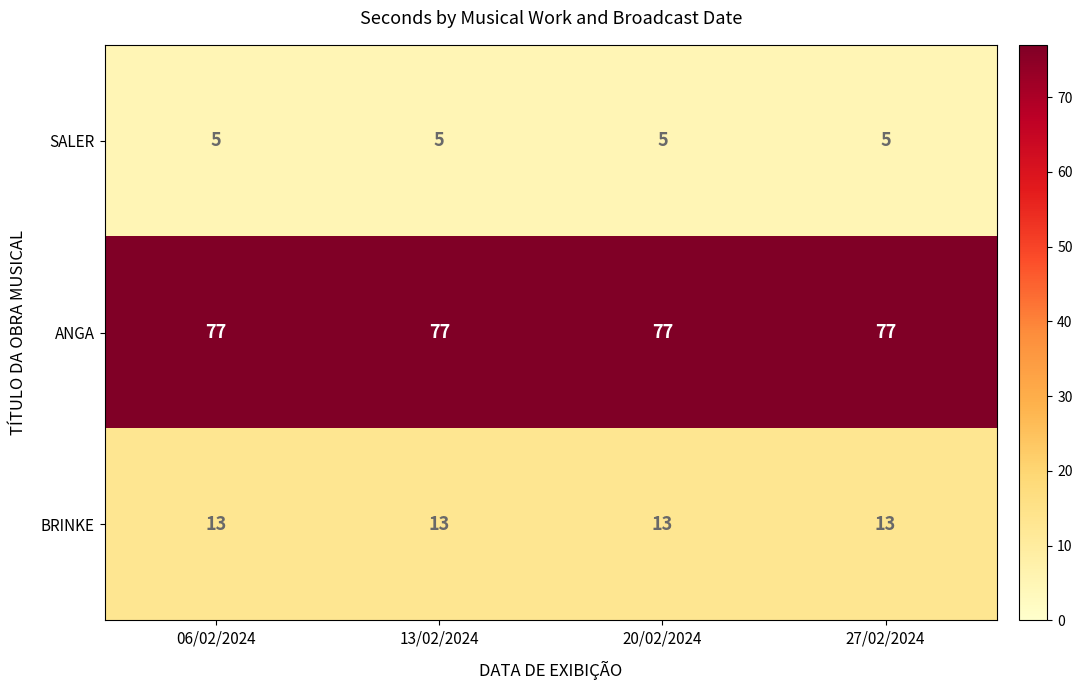

Read the SALER value at 13/02/2024.

5